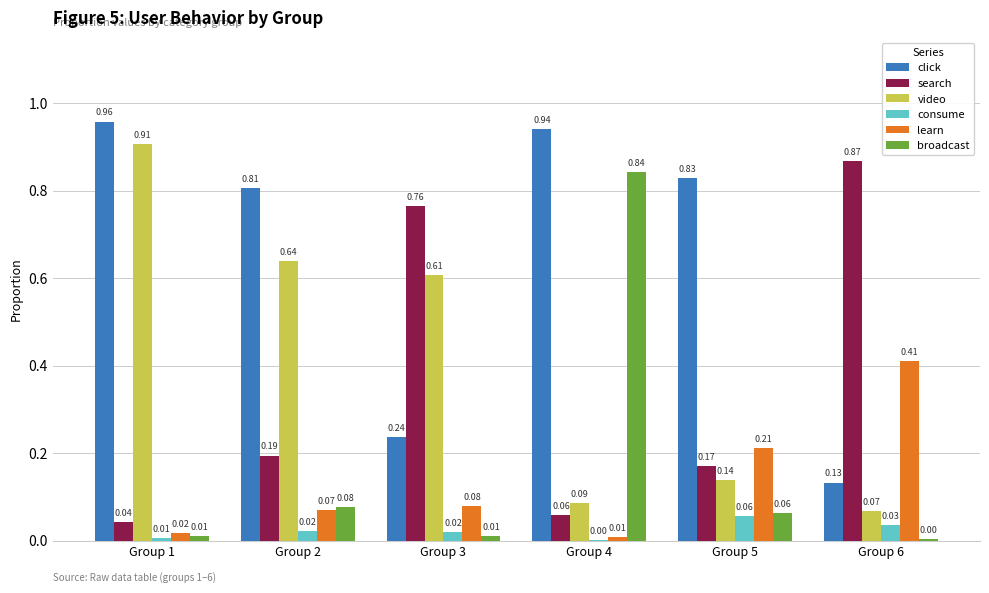

Which series has the largest total across all categories?

click